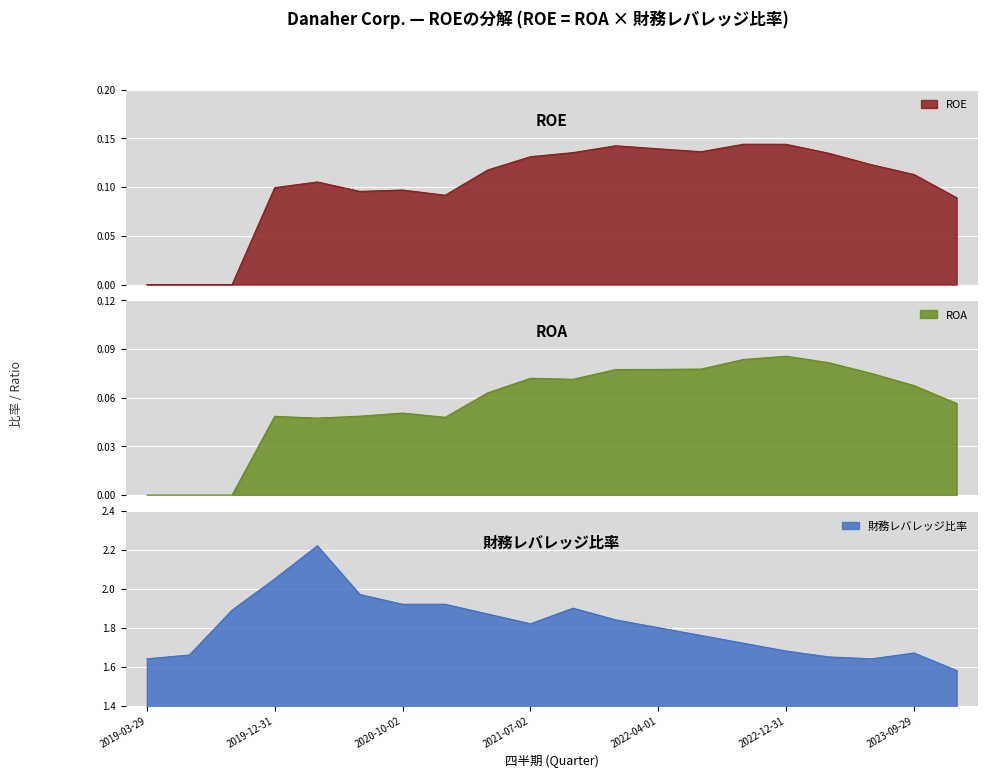

How many lines are shown in the chart?

3